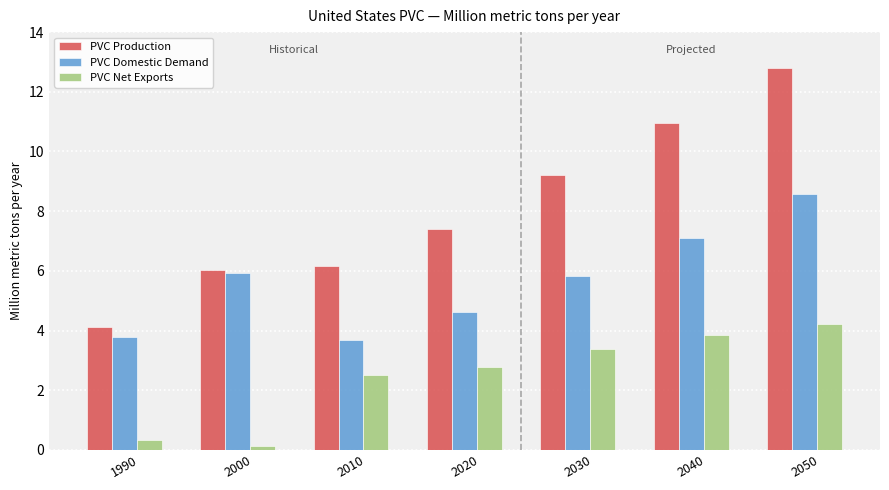

Reading left to right, extract all data points from this chart.

PVC Production: 4.1	6.0	6.2	7.4	9.2	11.0	12.8
PVC Domestic Demand: 3.8	5.9	3.7	4.6	5.8	7.1	8.6
PVC Net Exports: 0.3	0.1	2.5	2.8	3.4	3.9	4.2